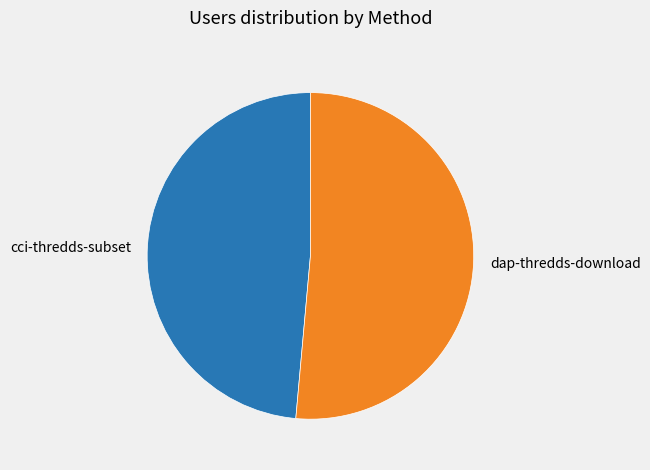

Combined, do dap-thredds-download and cci-thredds-subset account for over 50%?

Yes